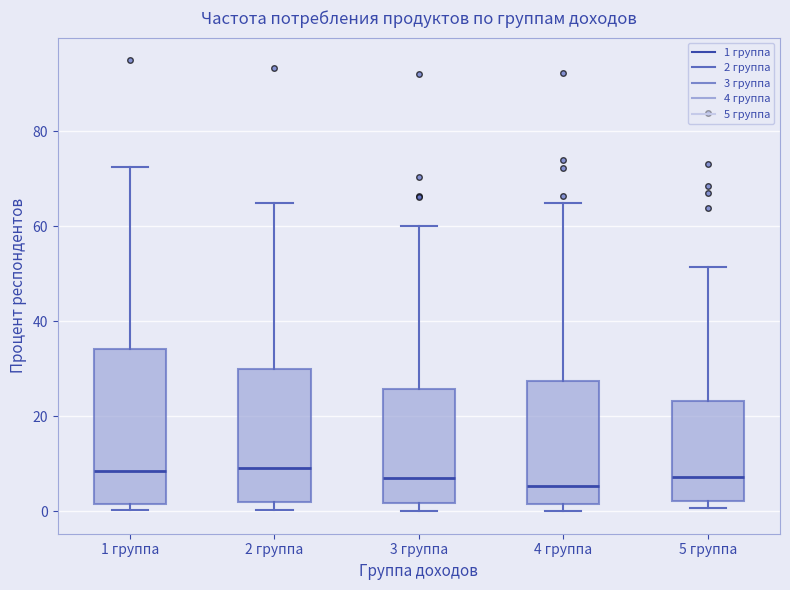

Comparing the boxes themselves (not the whiskers), which one is the tallest?

1 группа